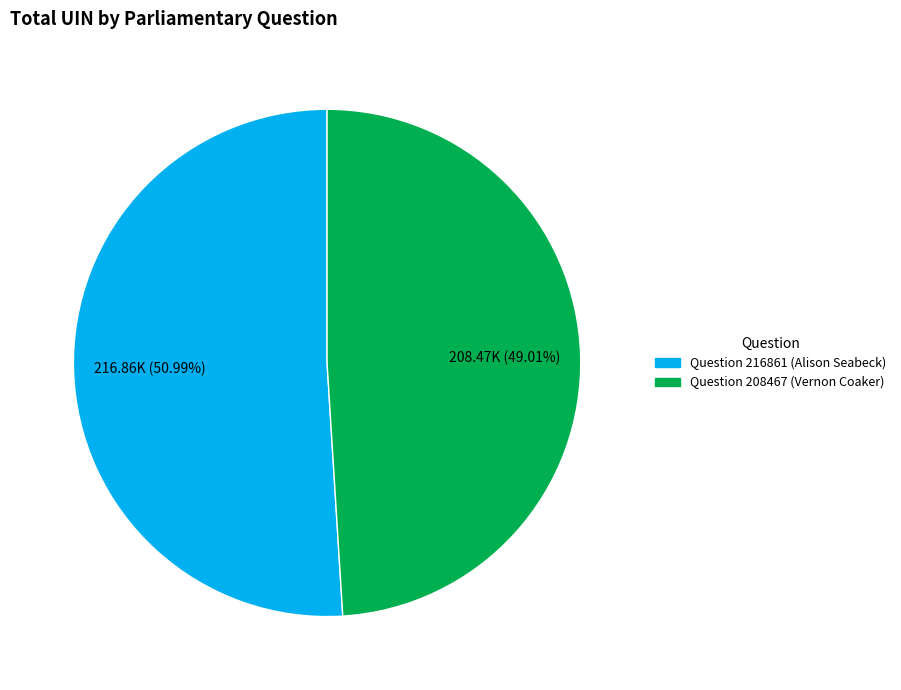

To the nearest percent, what is the average slice percentage?

50%